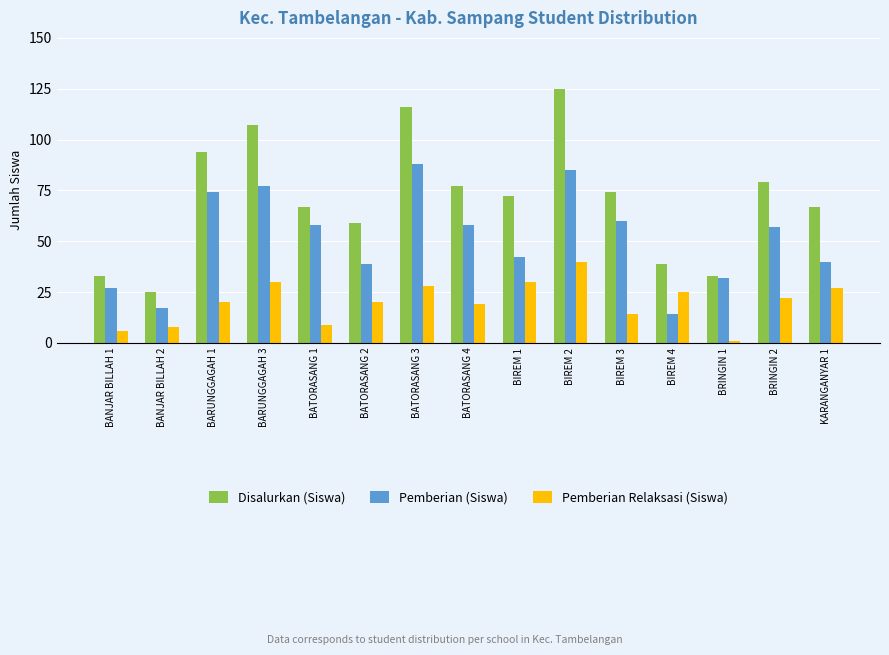

Is it true that Pemberian (Siswa) equals 32 at BRINGIN 1?

True